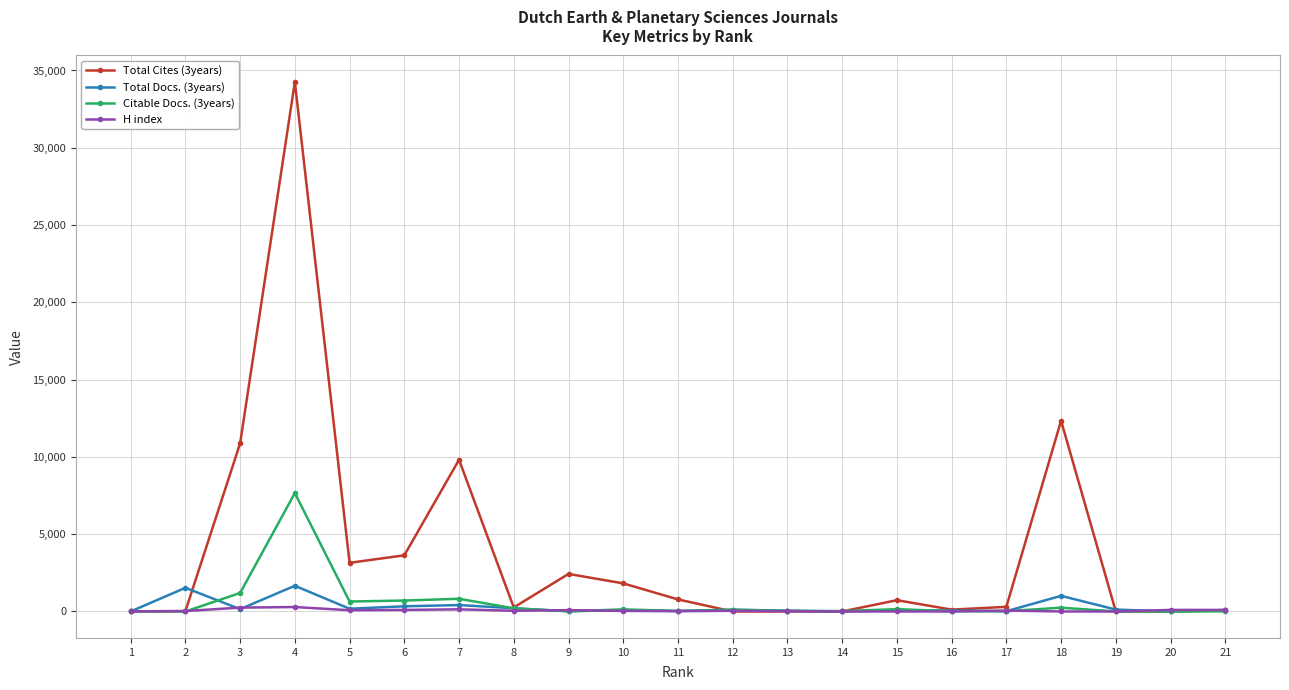

Rank the series by their maximum value, from highest to lowest.

Total Cites (3years), Citable Docs. (3years), Total Docs. (3years), H index